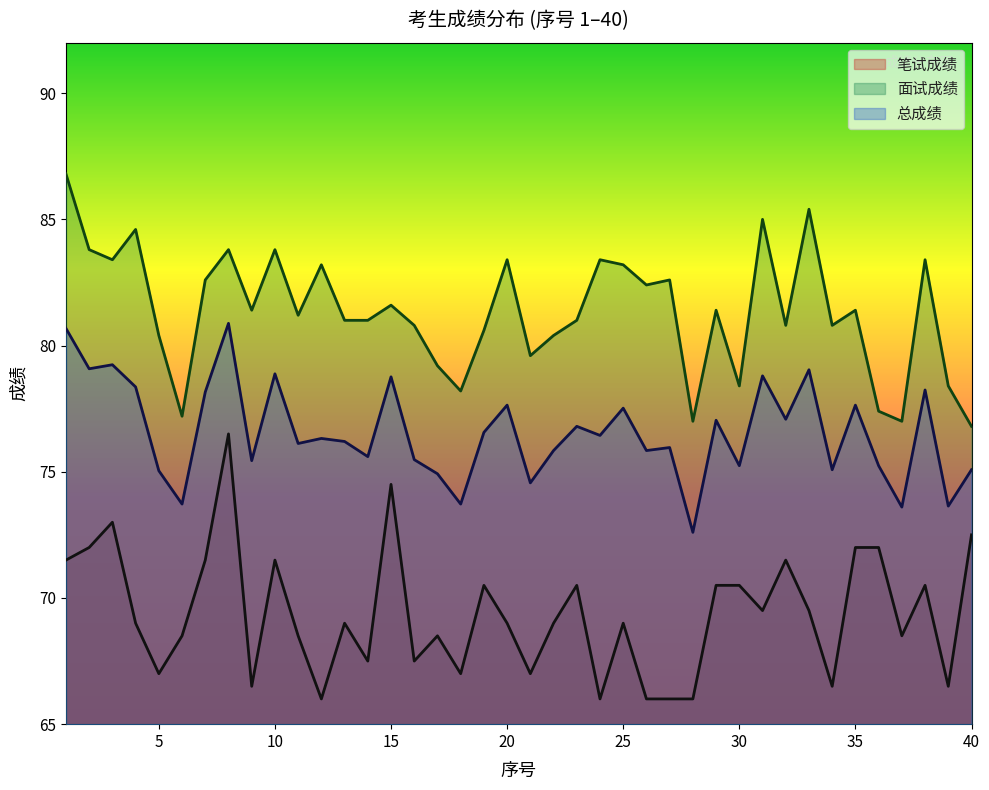

List the series in order of their overall mean, highest first.

面试成绩, 总成绩, 笔试成绩